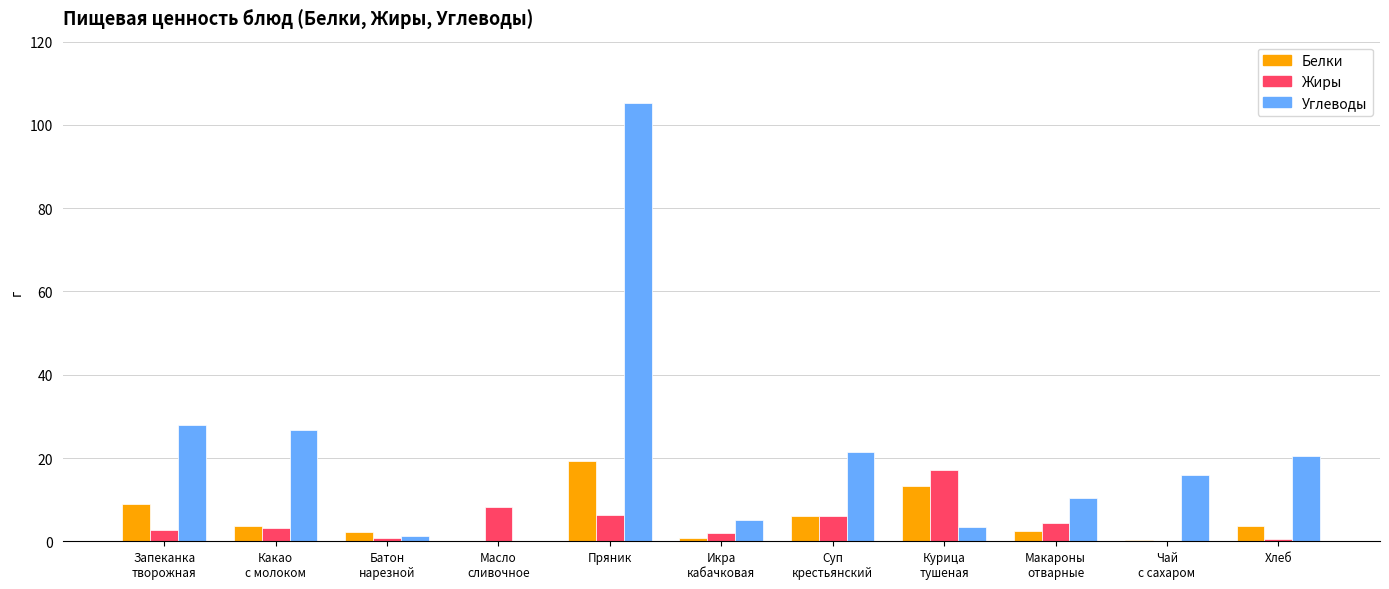

What is the highest value of the Углеводы series?

105.2